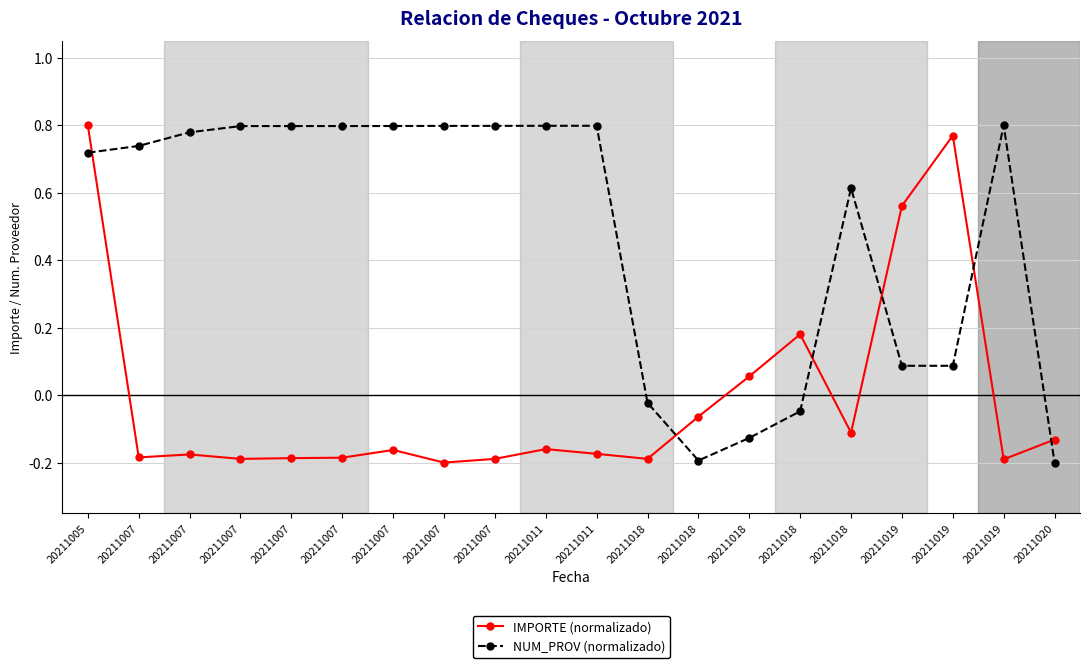

Reading left to right, extract all data points from this chart.

IMPORTE (normalizado): 0.8	-0.2	-0.2	-0.2	-0.2	-0.2	-0.2	-0.2	-0.2	-0.2	-0.2	-0.2	-0.1	0.1	0.2	-0.1	0.6	0.8	-0.2	-0.1
NUM_PROV (normalizado): 0.7	0.7	0.8	0.8	0.8	0.8	0.8	0.8	0.8	0.8	0.8	-0.0	-0.2	-0.1	-0.0	0.6	0.1	0.1	0.8	-0.2